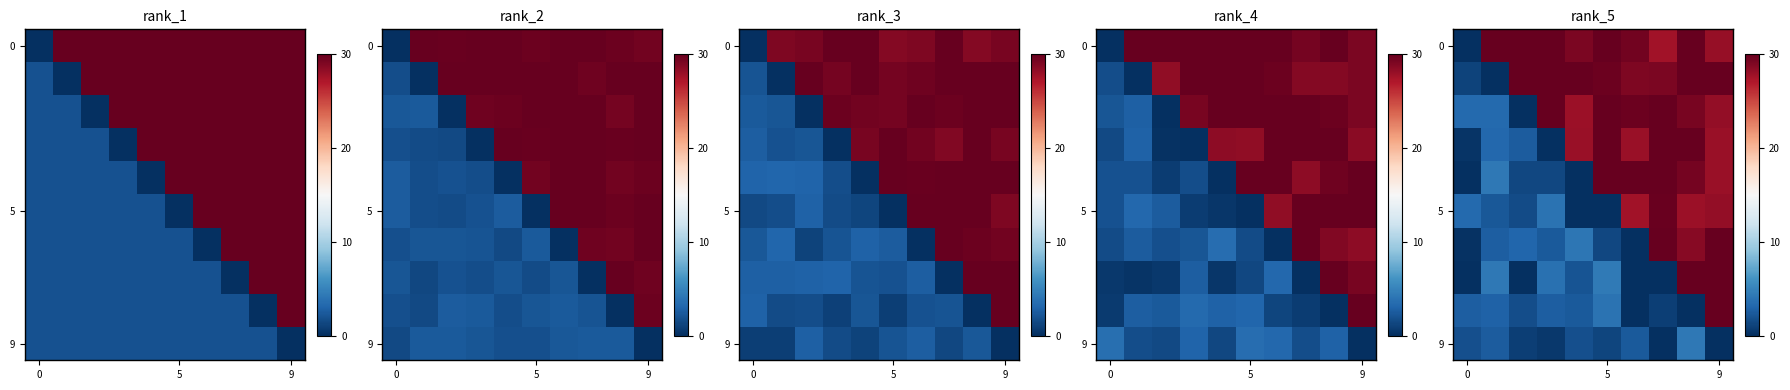

Between 8 and 5, which is larger?

8